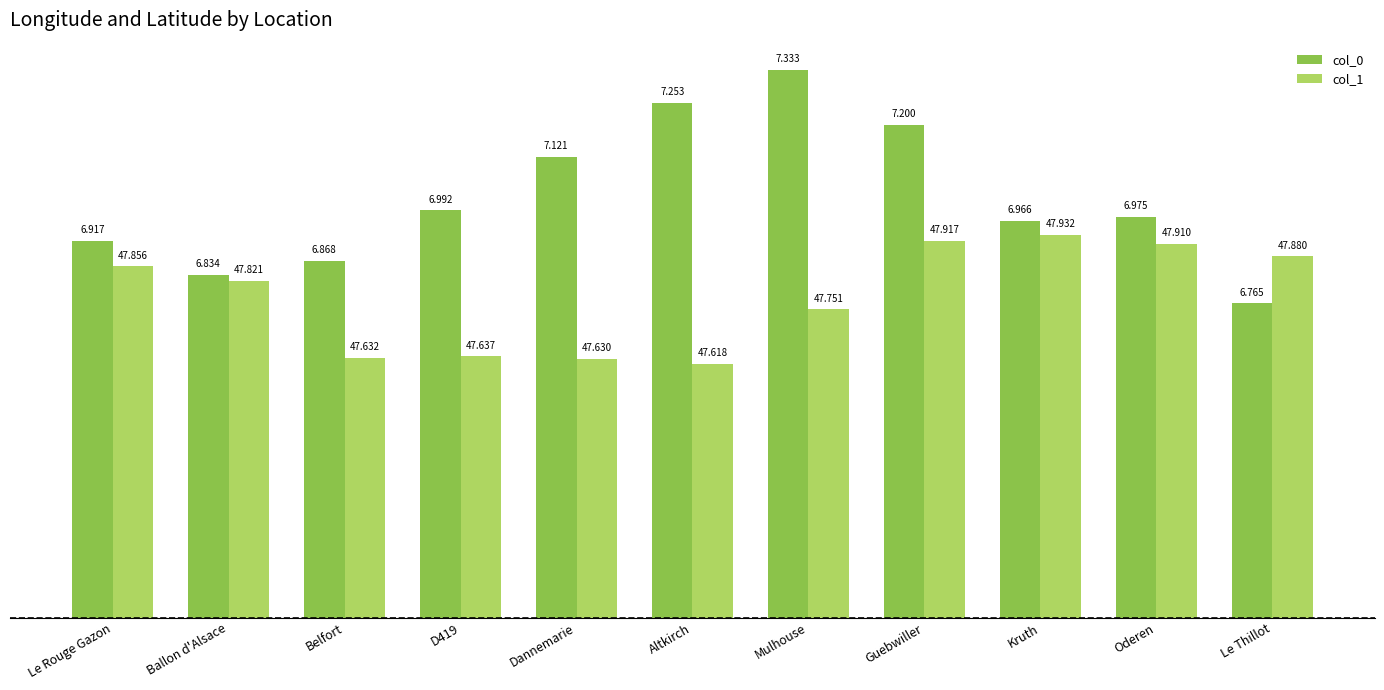

What is the label of the 1st bar from the left?

Le Rouge Gazon